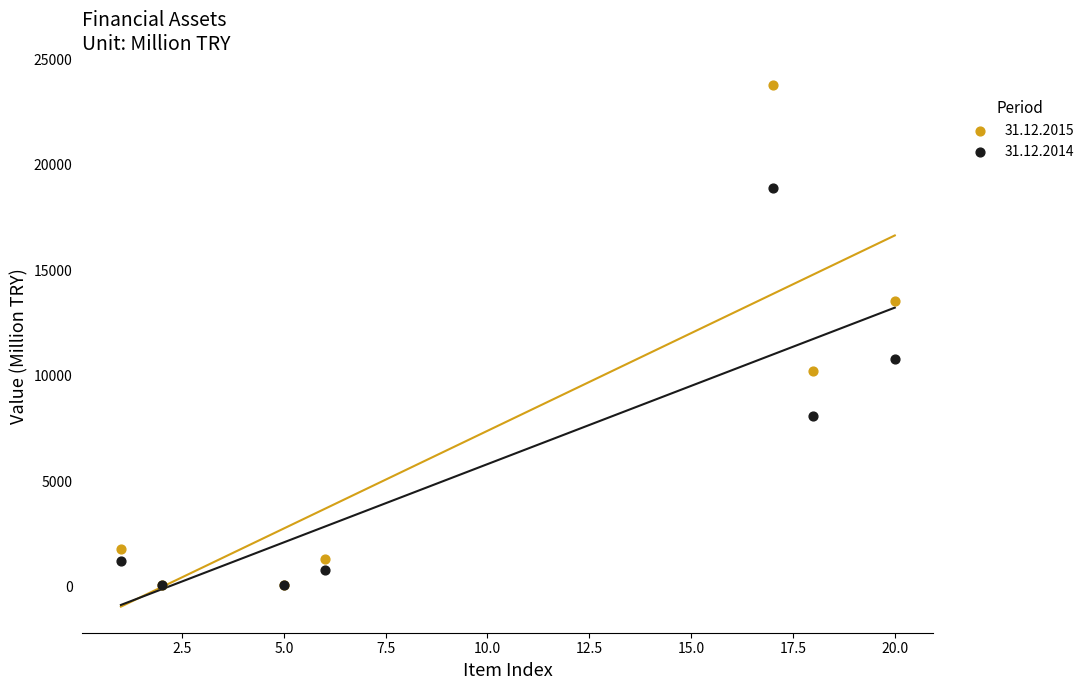

Across all series, what Y value is closest to 11933?

10788.6